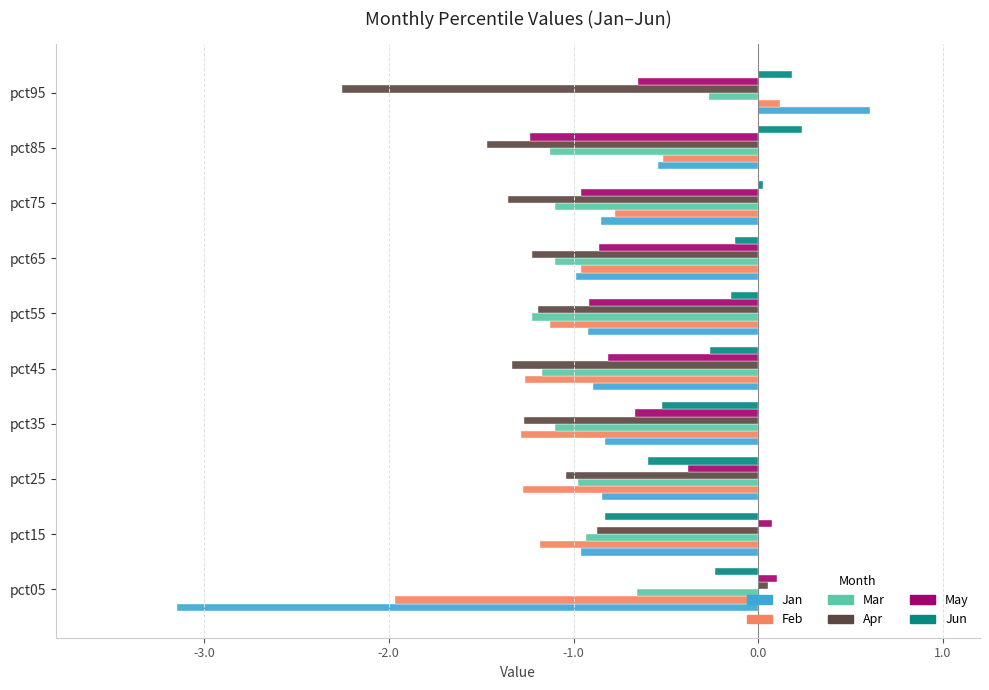

Which series has the largest total across all categories?

Jun